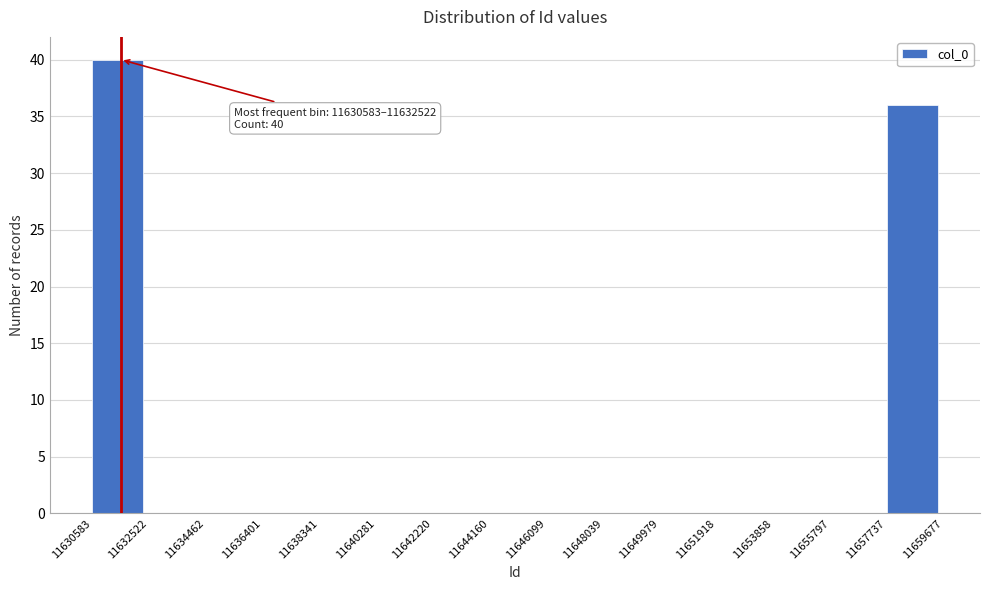

Which range on the x-axis has the tallest bar?

11630583 to 11632522